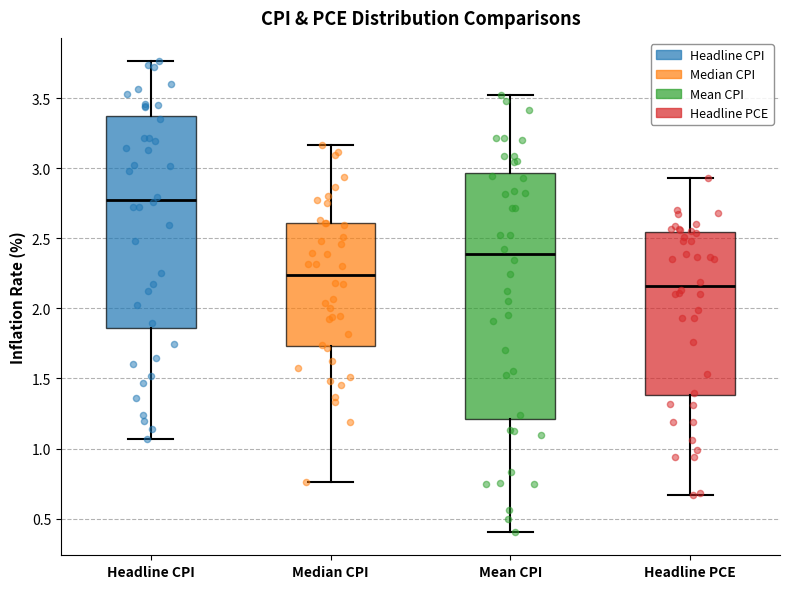

Where is the upper edge of the box for Headline PCE on the y-axis? The values are not printed on the chart, so give them approximately, as read against the axis.

2.55